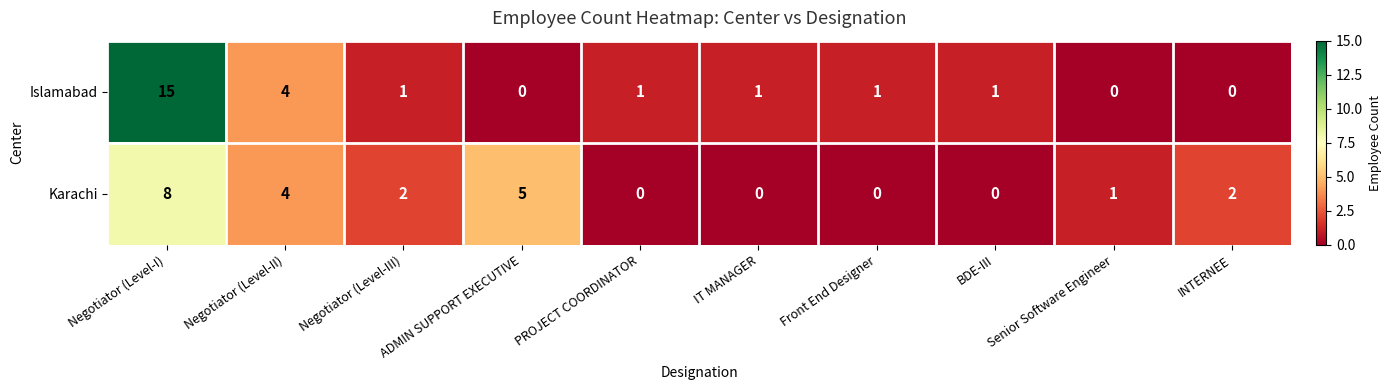

At which category is the sum across all series the highest?

Negotiator (Level-I)